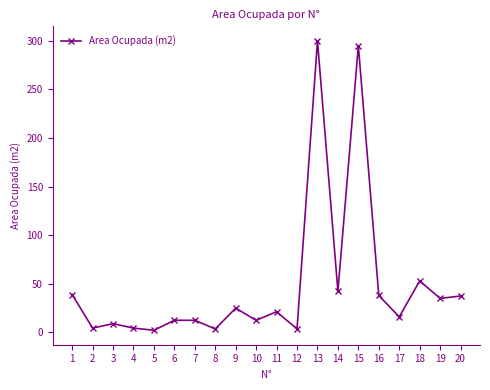

True or false: the data has more than 1 interior local peaks.

True